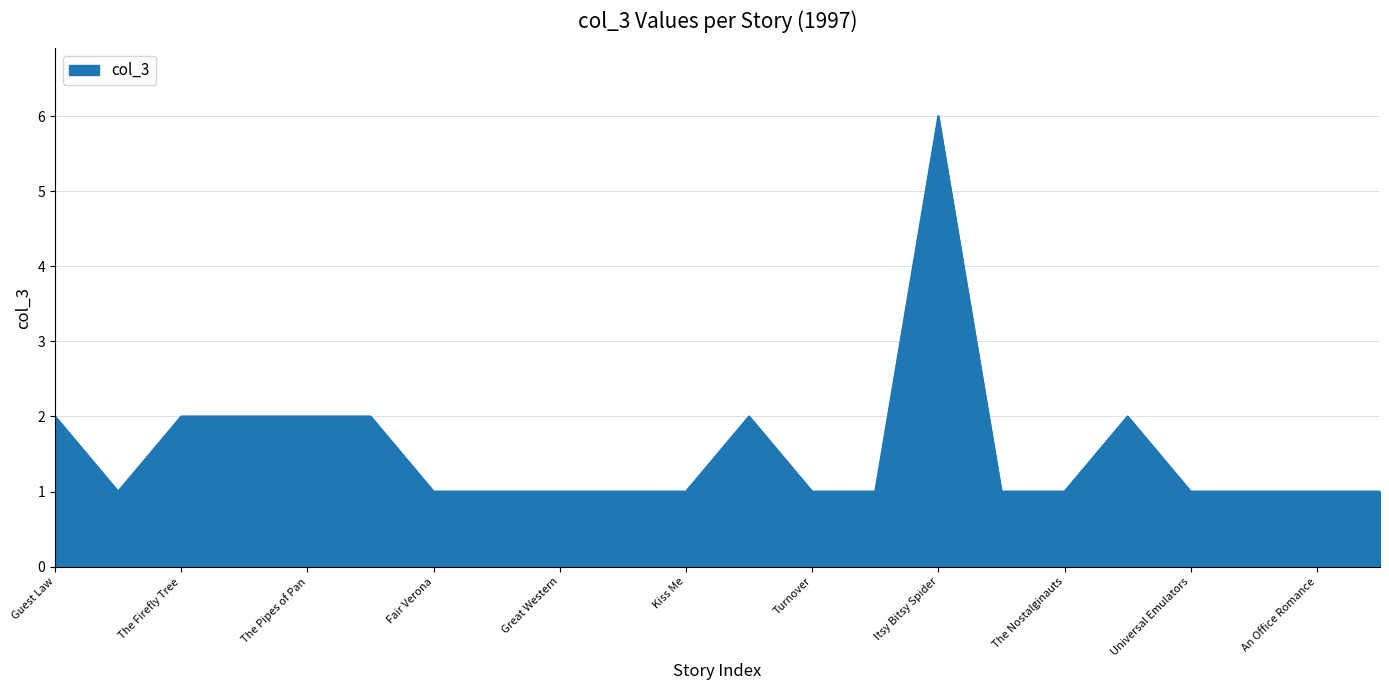

How many values are between 1 and 2?

21